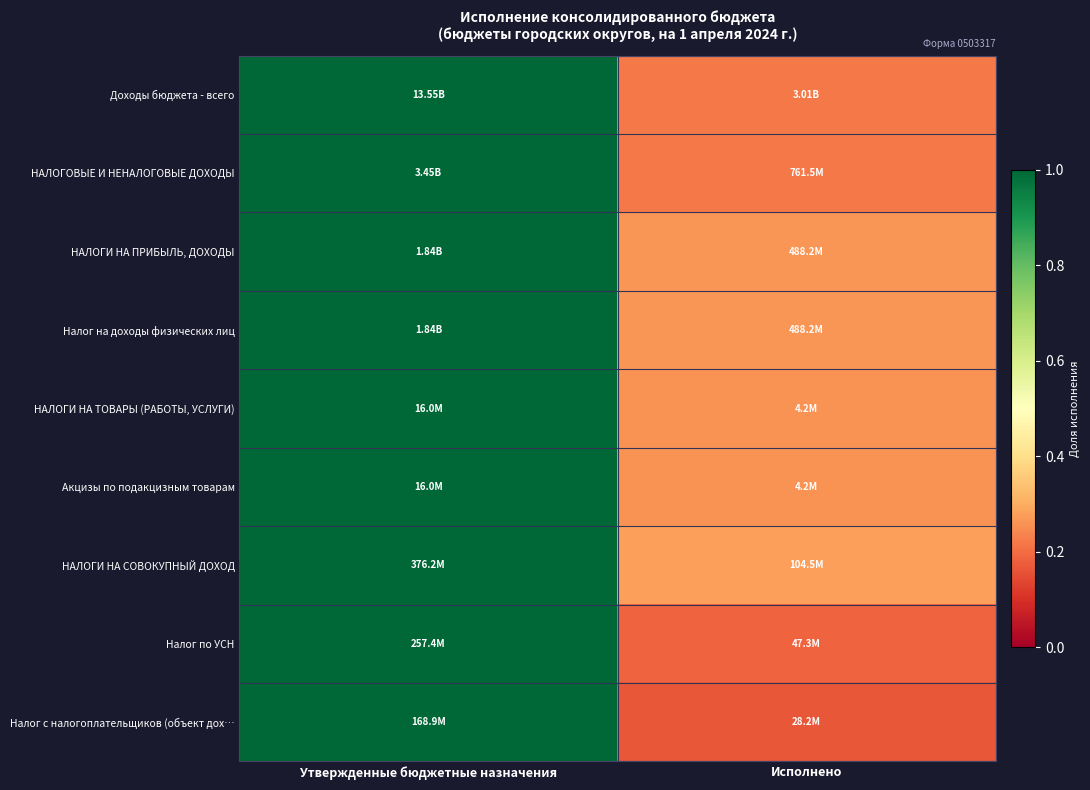

Which has a higher value, Утвержденные бюджетные назначения or Исполнено?

Утвержденные бюджетные назначения